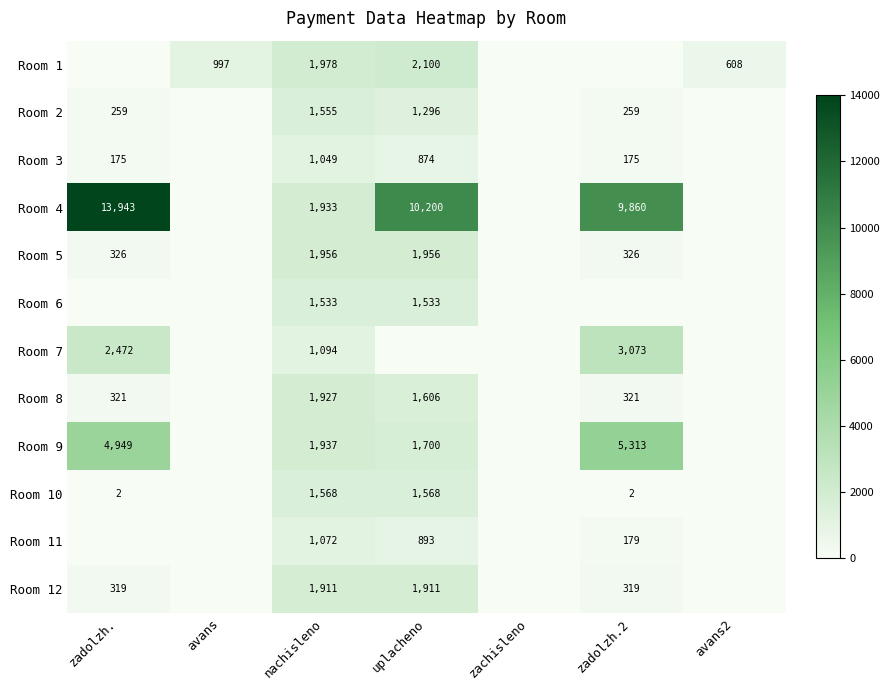

True or false: Room 5 has a value of 110 at zadolzh.2.

False